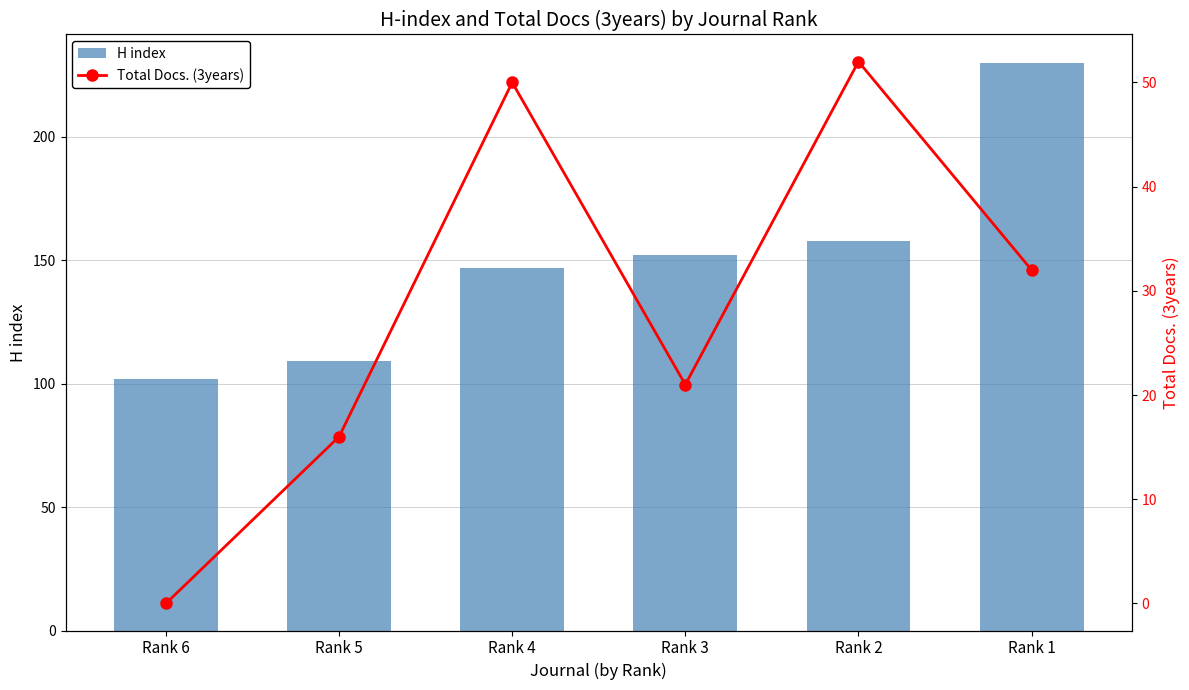

Which series has the widest spread of values?

H index